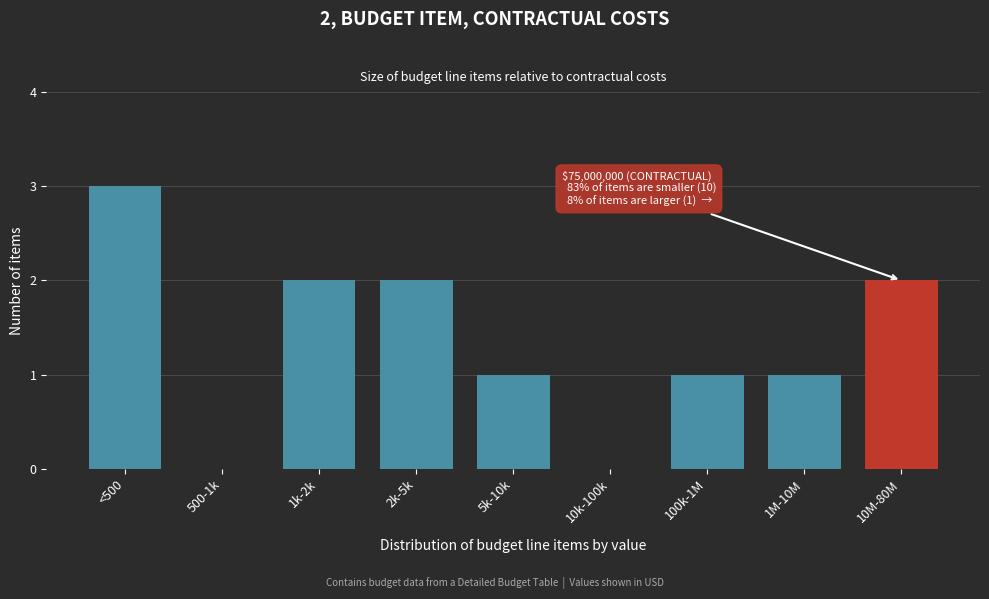

Reading left to right, extract all data points from this chart.

<500=3	500-1k=0	1k-2k=2	2k-5k=2	5k-10k=1	10k-100k=0	100k-1M=1	1M-10M=1	10M-80M=2